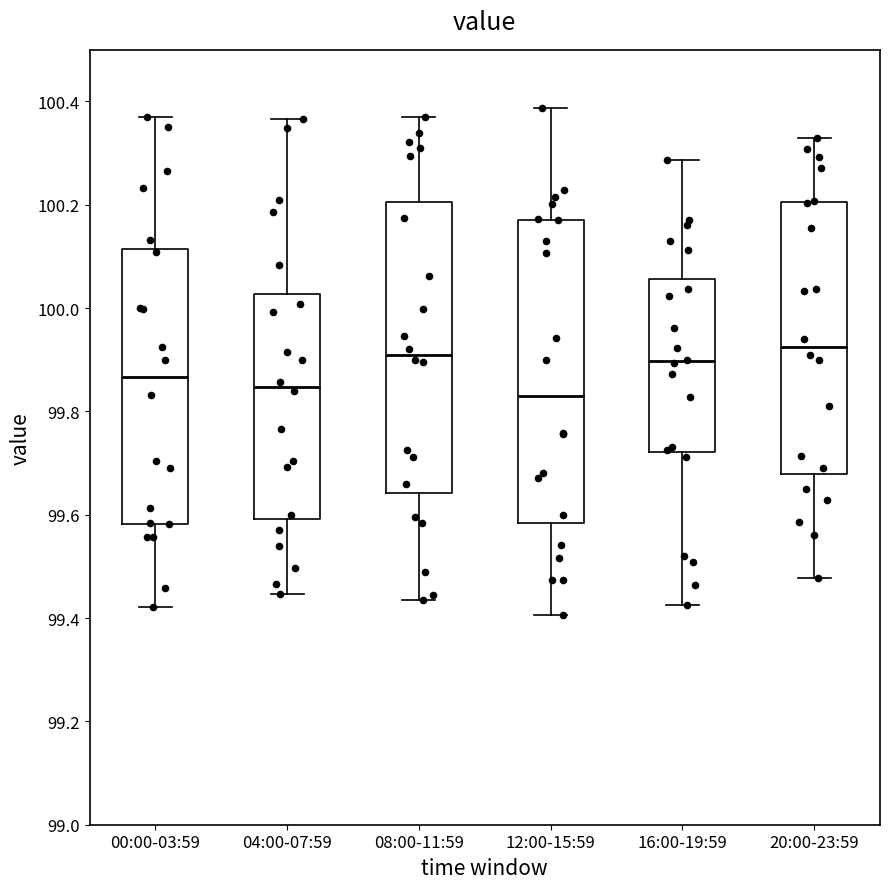

Reading left to right, read every box against the y-axis: the position of its median line, the range the box covers, and the ends of its whiskers. The values are not printed on the chart, so give them approximately, as read against the axis.

00:00-03:59: median 99.86, box 99.58 to 100.12, whiskers 99.42 to 100.36
04:00-07:59: median 99.84, box 99.60 to 100.02, whiskers 99.44 to 100.36
08:00-11:59: median 99.92, box 99.64 to 100.20, whiskers 99.44 to 100.36
12:00-15:59: median 99.82, box 99.58 to 100.18, whiskers 99.40 to 100.38
16:00-19:59: median 99.90, box 99.72 to 100.06, whiskers 99.42 to 100.28
20:00-23:59: median 99.92, box 99.68 to 100.20, whiskers 99.48 to 100.32